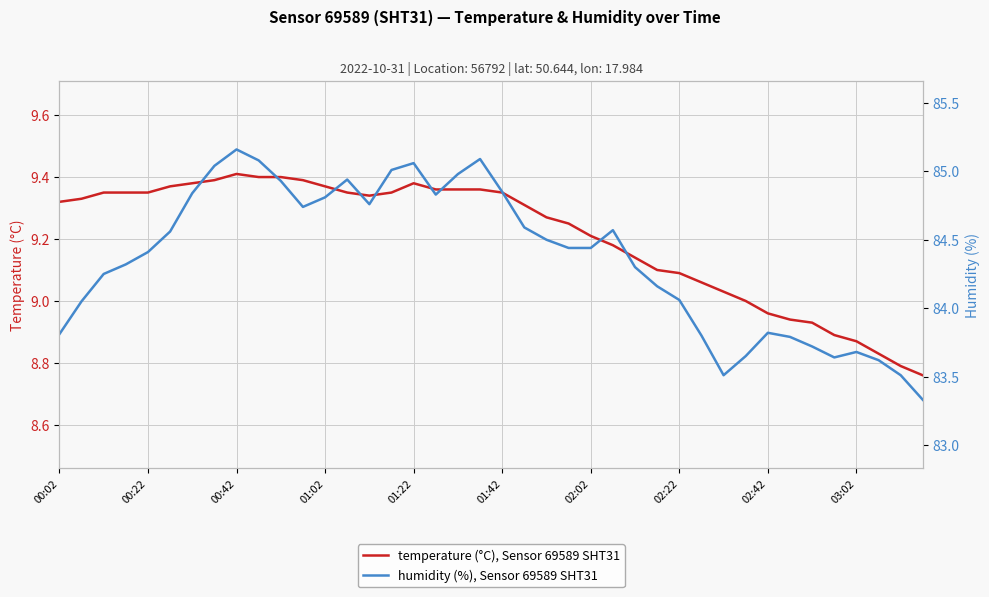

Where is the first local minimum for humidity (%), Sensor 69589 SHT31?

11